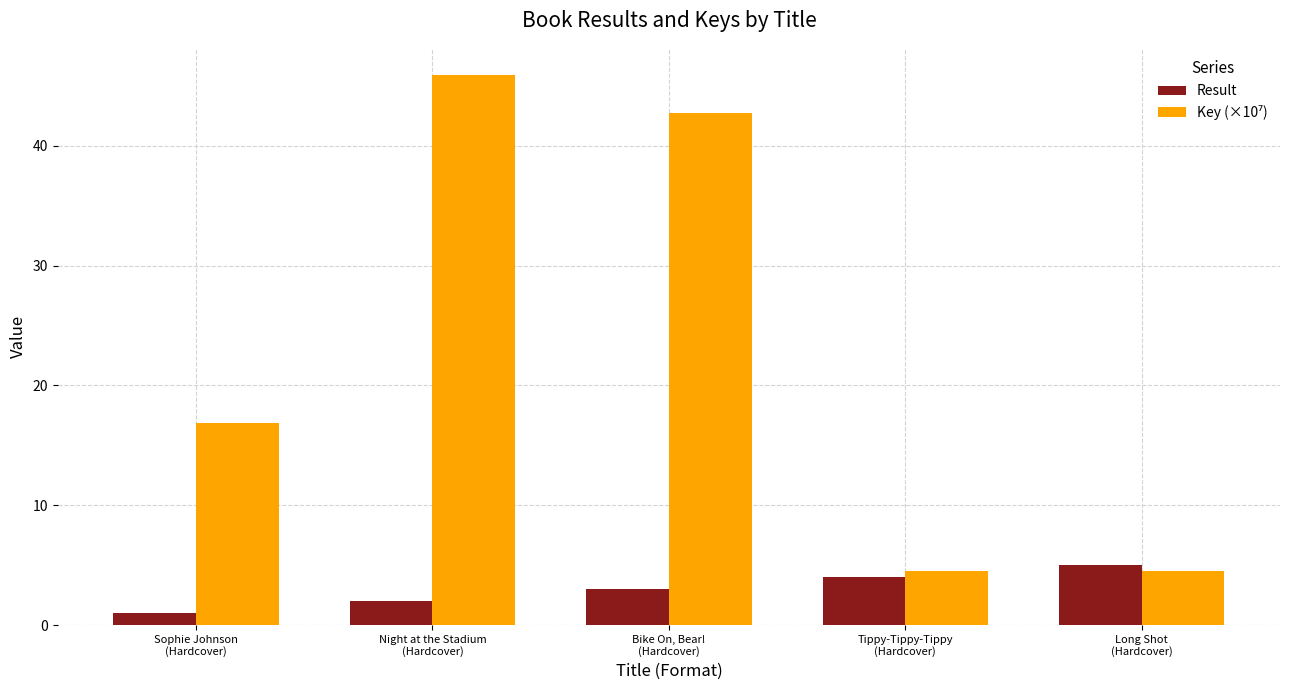

What is the difference between the maximum and minimum values in the Result series?

4.0